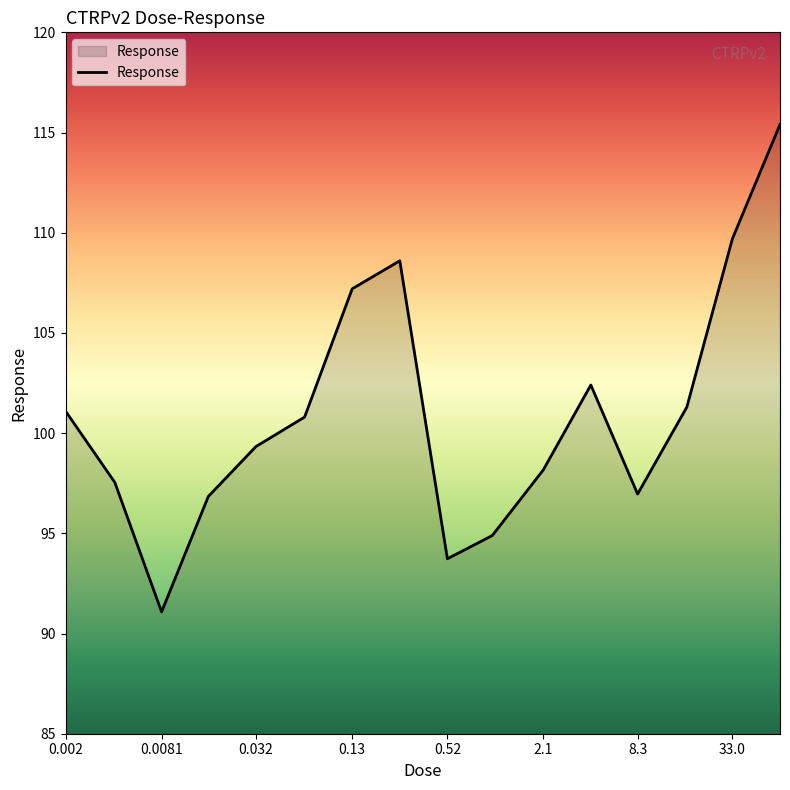

What is the difference between the maximum and minimum values?

24.3